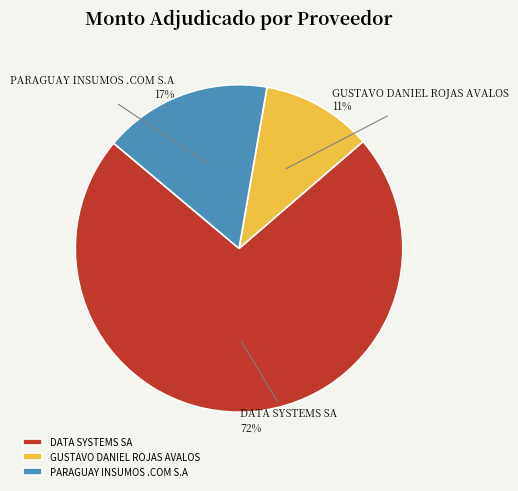

How many segments does this pie chart have?

3